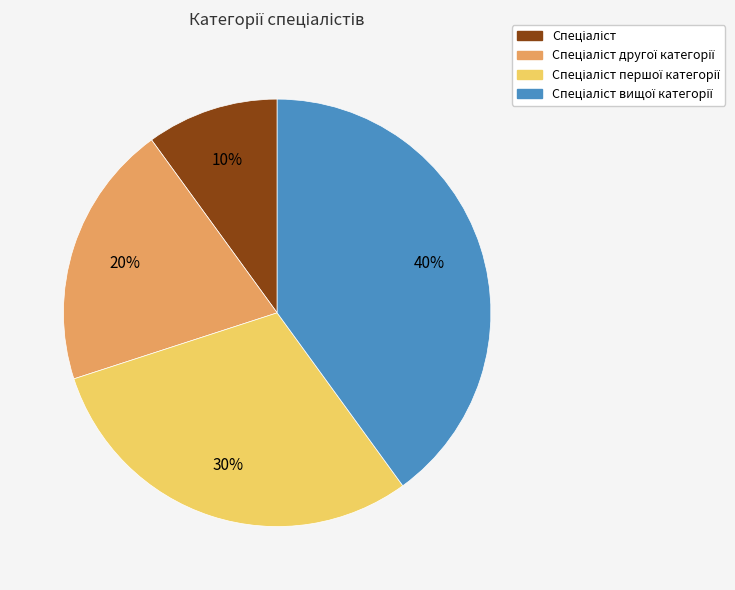

To the nearest percent, what is the difference between the largest and smallest slice percentages?

30%